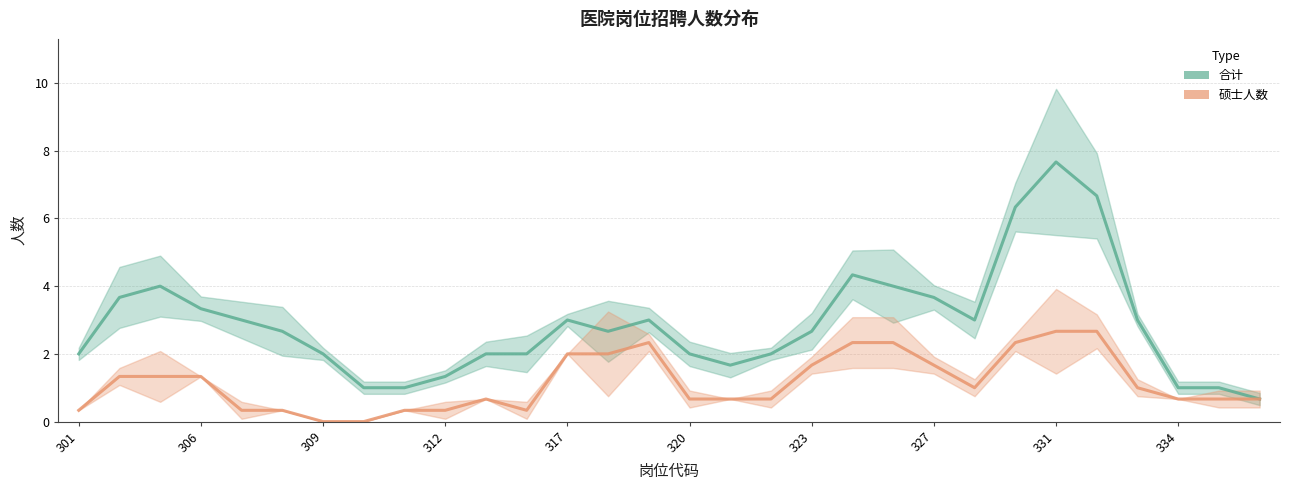

The value of 合计 (Estimate) at 10 is 2.0. True or false?

True